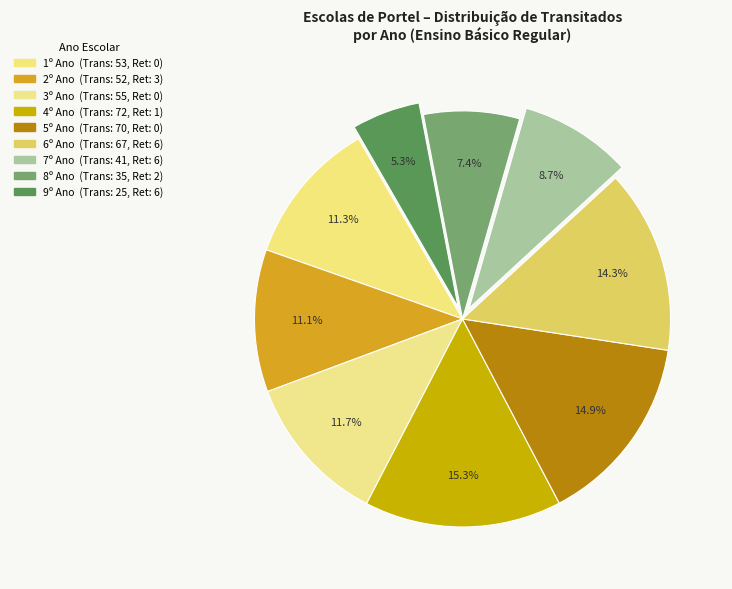

True or false: 6º Ano accounts for 27% of the total.

False